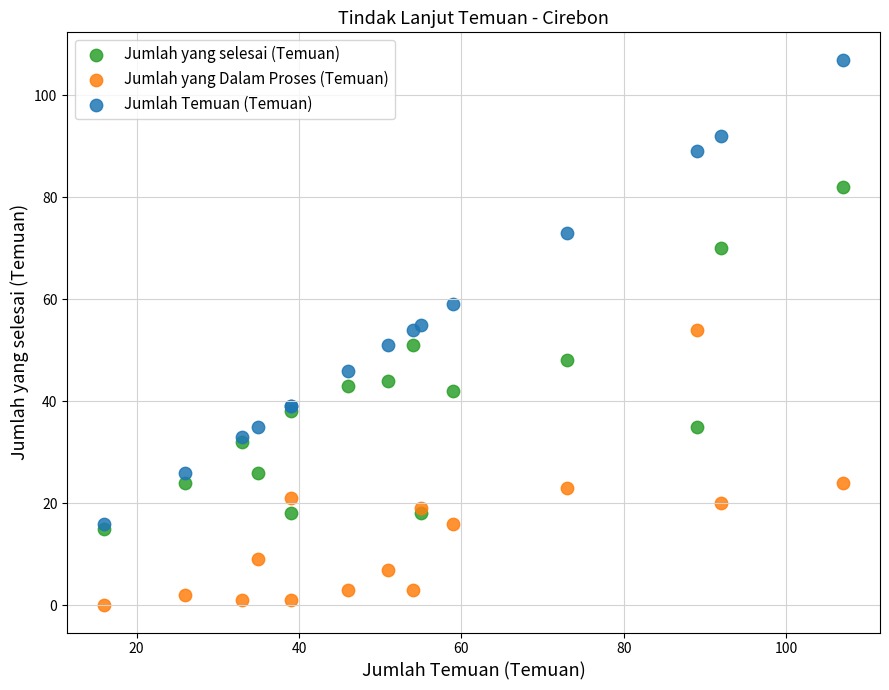

In the Jumlah Temuan (Temuan) series, what Y value is closest to 61?

59